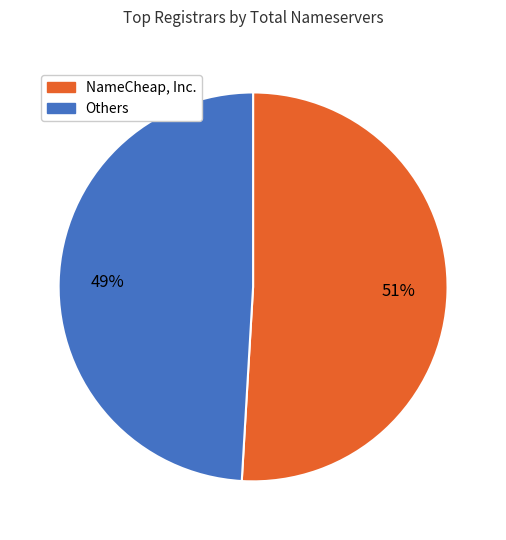

Is there a majority slice in this chart?

Yes